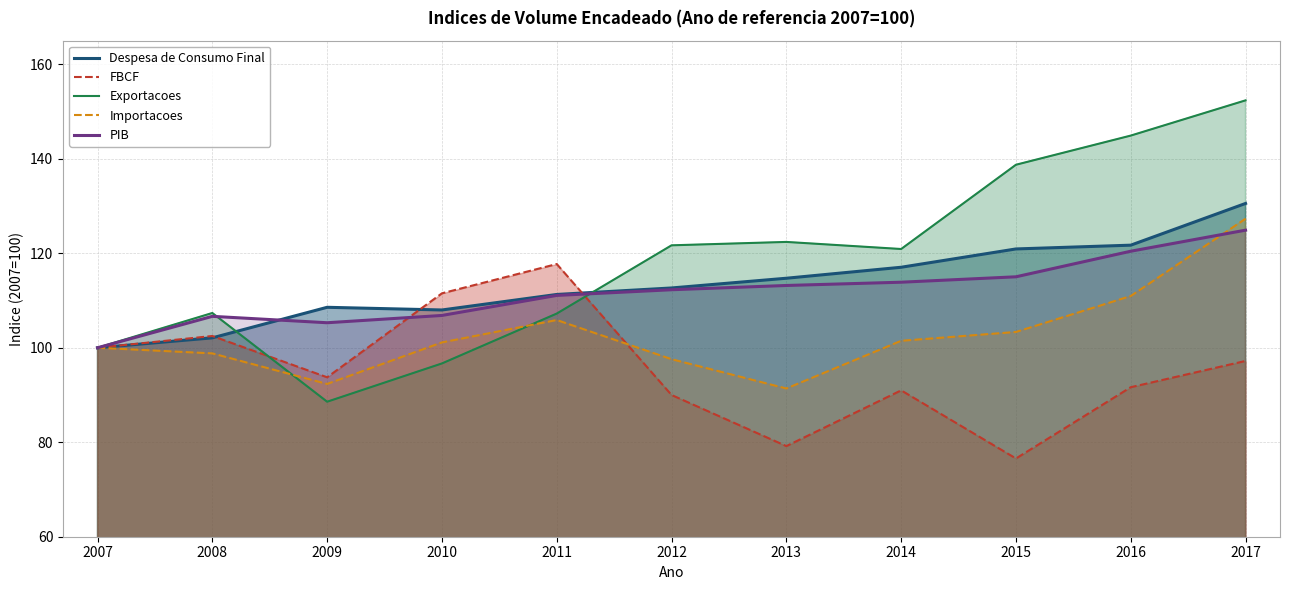

How many data points in Importacoes are less than 101?

5